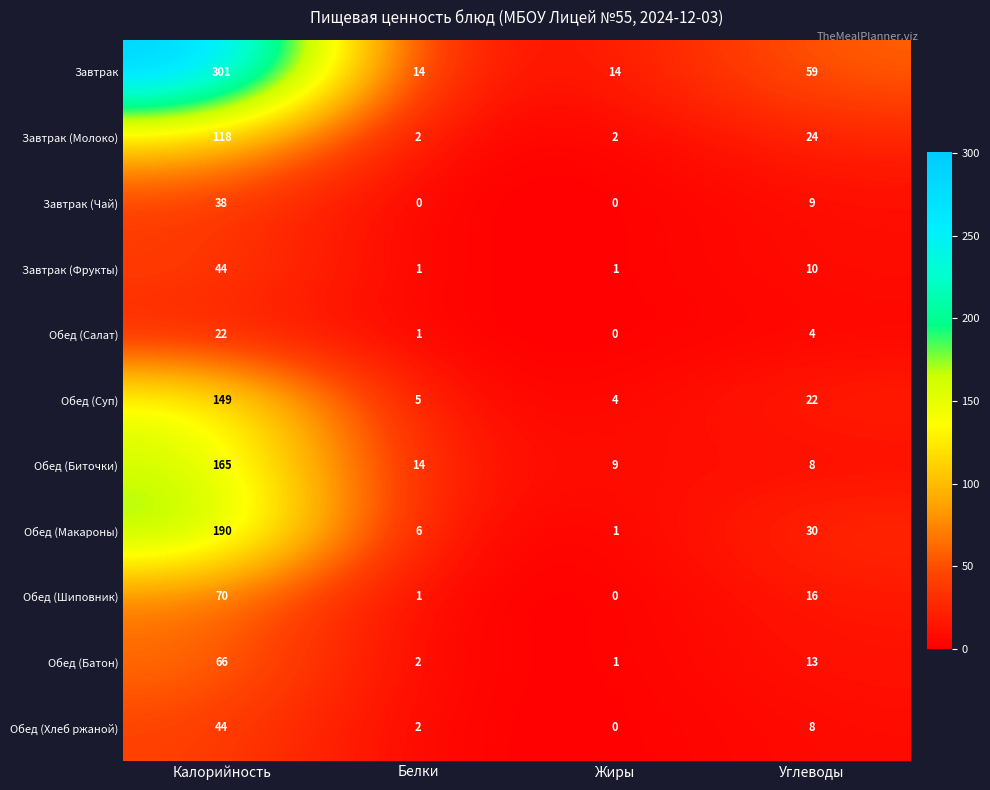

What is the sum of all Обед (Шиповник) values?

87